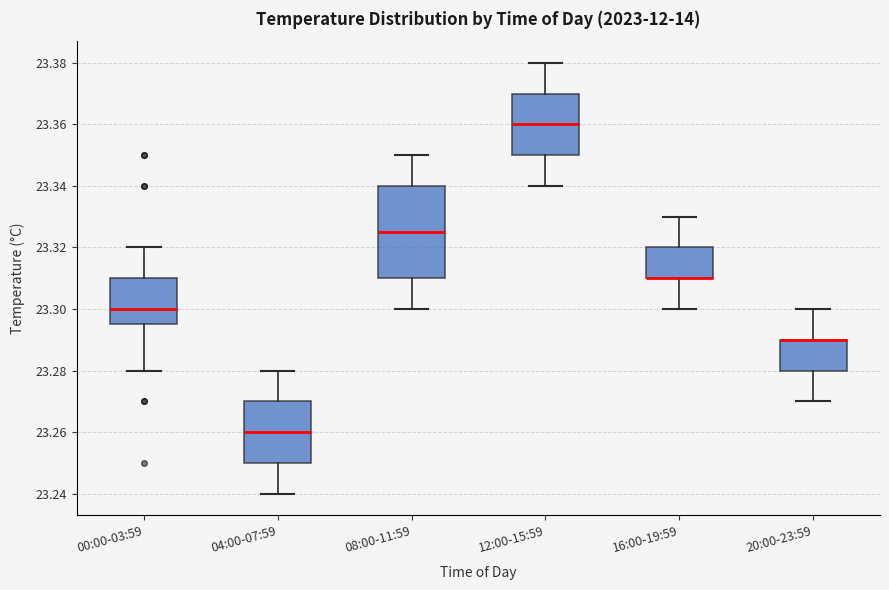

Where does the lower whisker of the box for 12:00-15:59 end on the y-axis? The values are not printed on the chart, so give them approximately, as read against the axis.

23.340